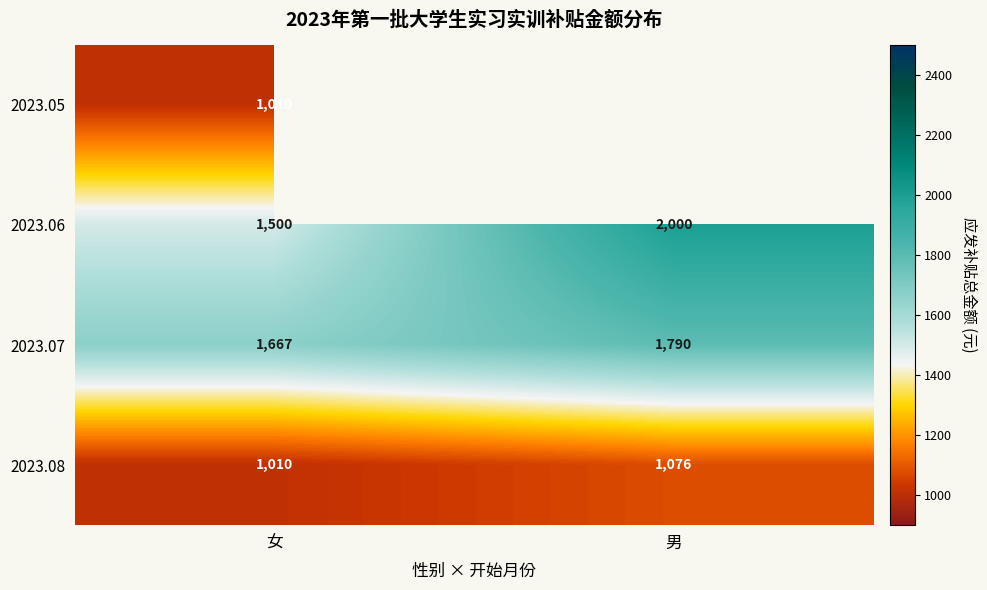

What is the difference between the highest and lowest values at 女?

657